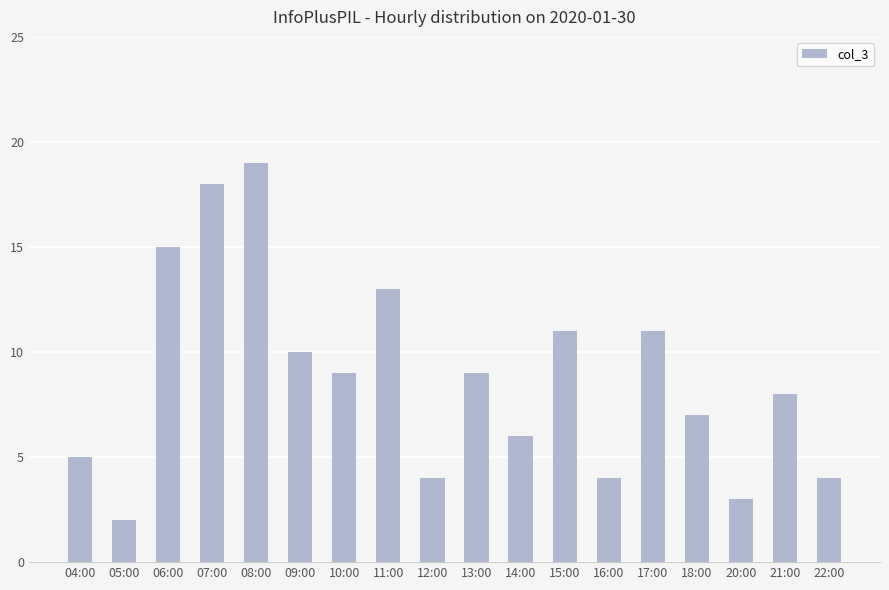

Approximately how many times larger is the value at 15:00 compared to 21:00?

1.4